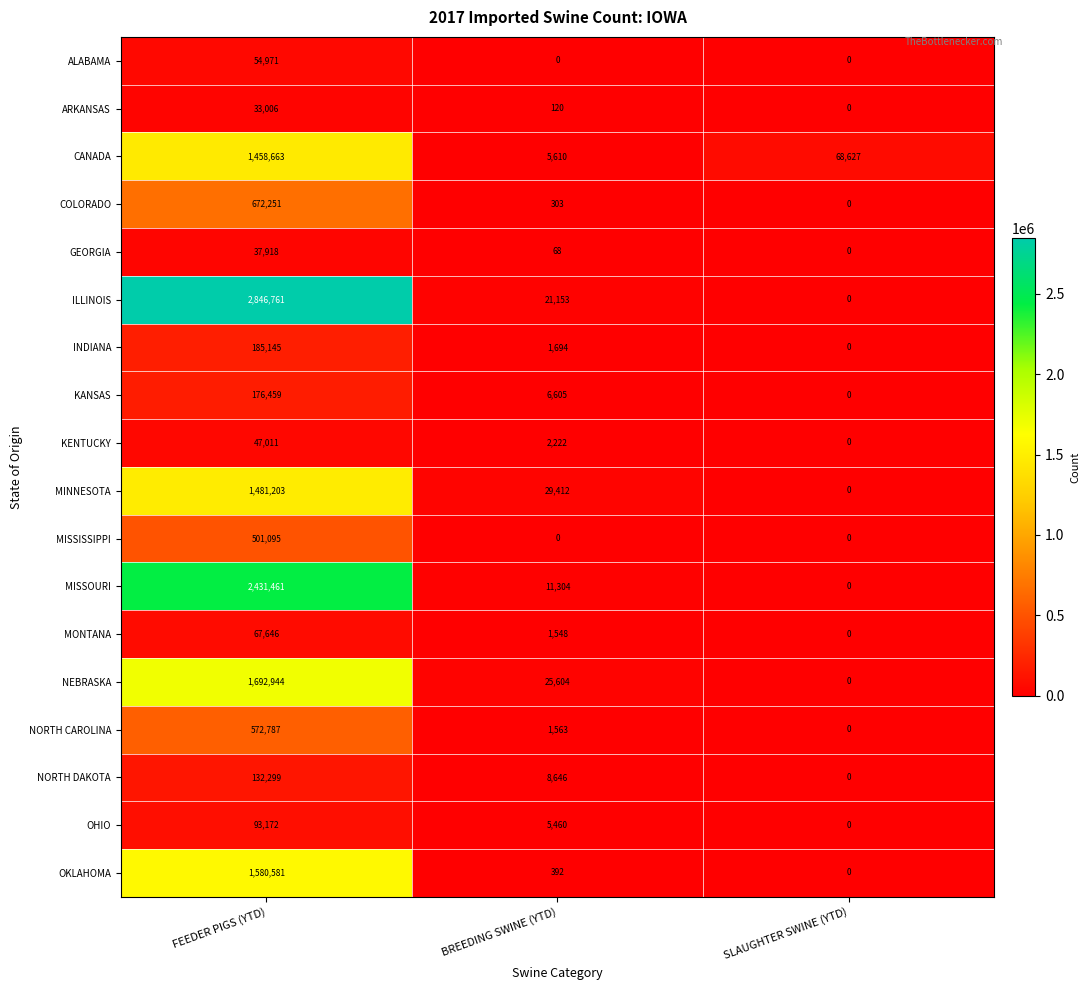

Rank the series by their maximum value, from highest to lowest.

ILLINOIS, MISSOURI, NEBRASKA, OKLAHOMA, MINNESOTA, CANADA, COLORADO, NORTH CAROLINA, MISSISSIPPI, INDIANA, KANSAS, NORTH DAKOTA, OHIO, MONTANA, ALABAMA, KENTUCKY, GEORGIA, ARKANSAS